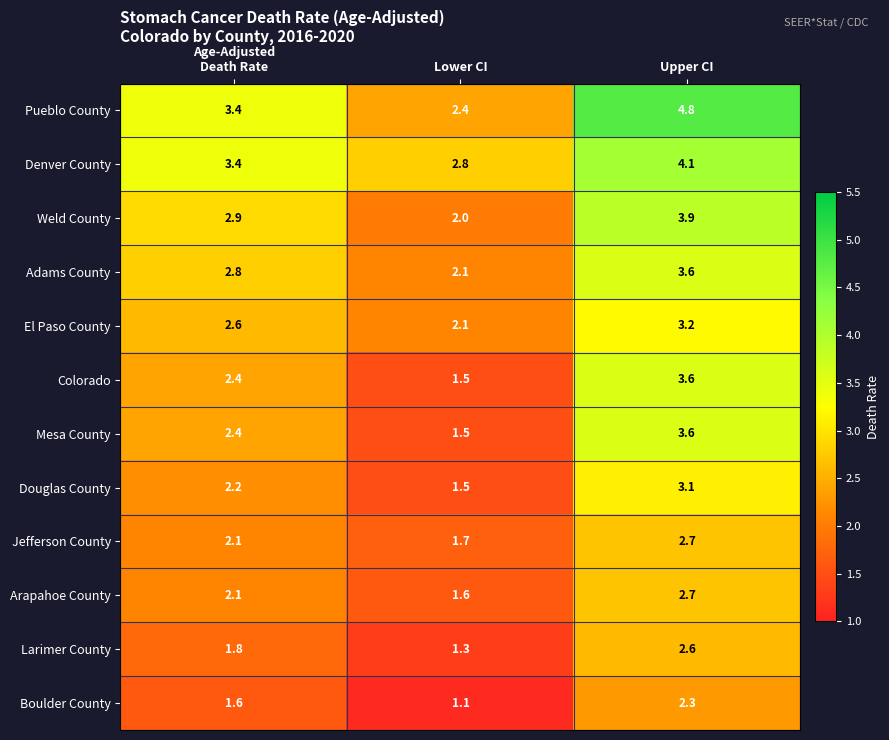

Read the Weld County value at Lower CI.

2.0